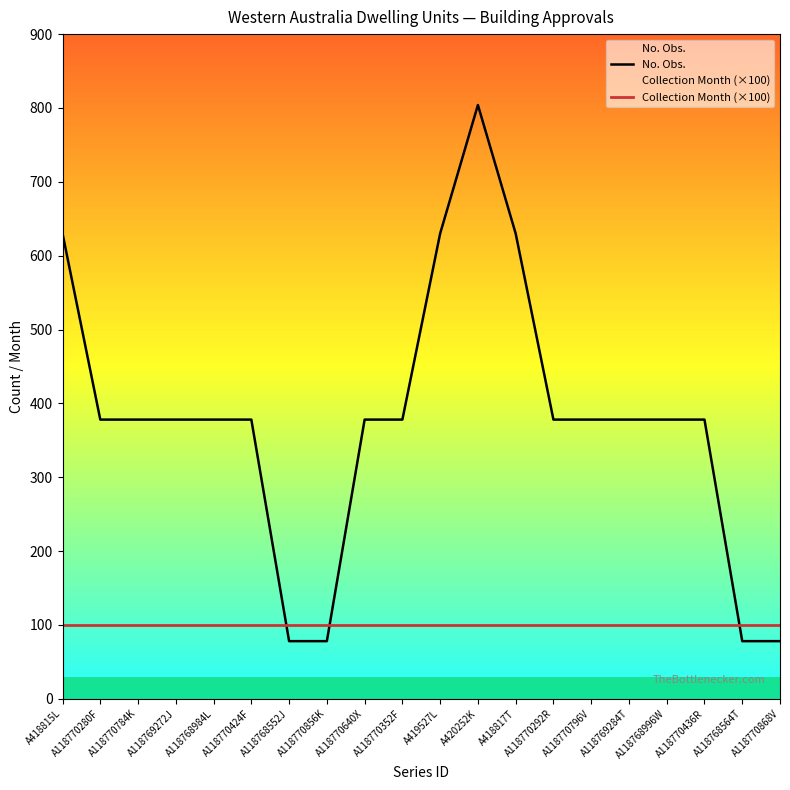

Which series changed the most between A118770424F and A118770868V?

No. Obs.